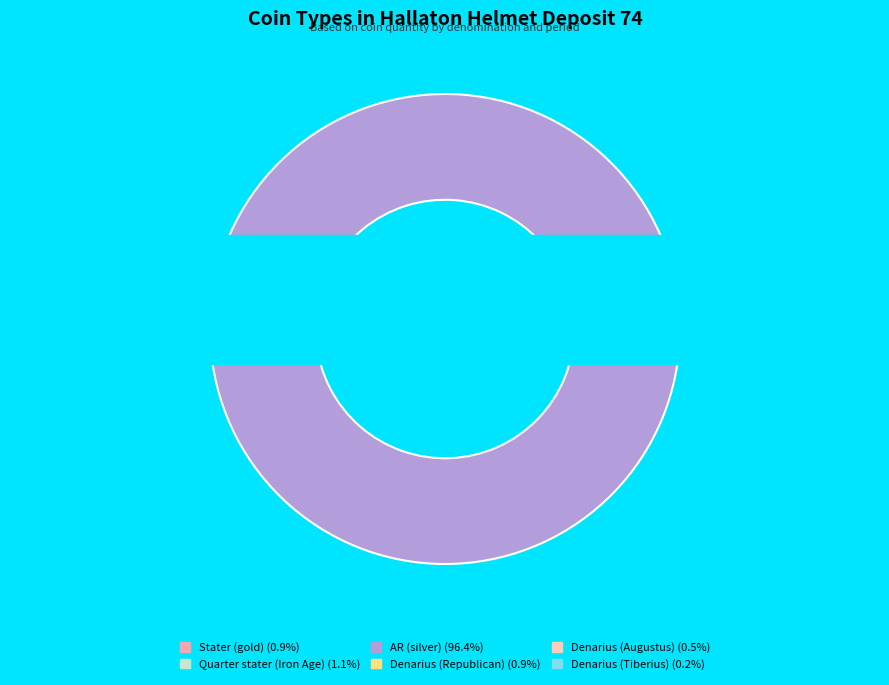

What is the majority slice?

AR (silver)